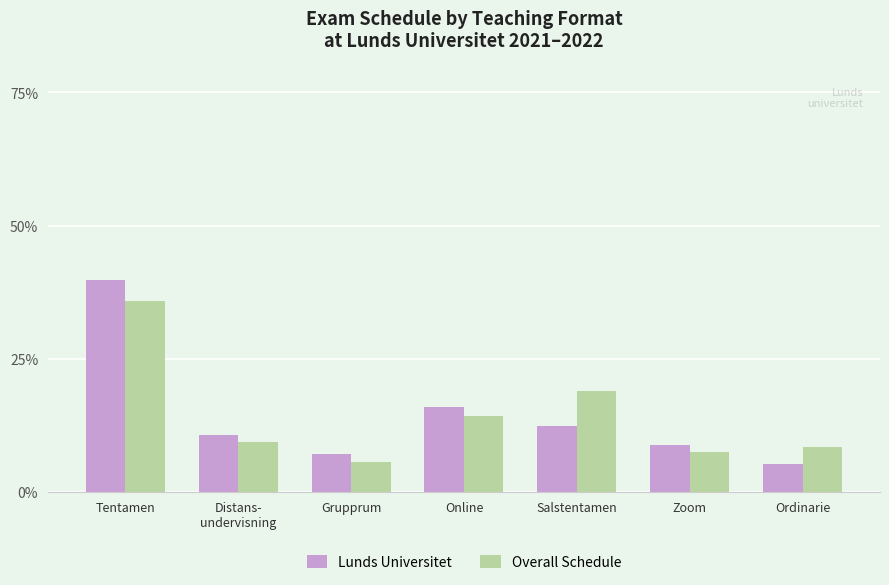

What is the difference between the highest and lowest values at Zoom?

1.3